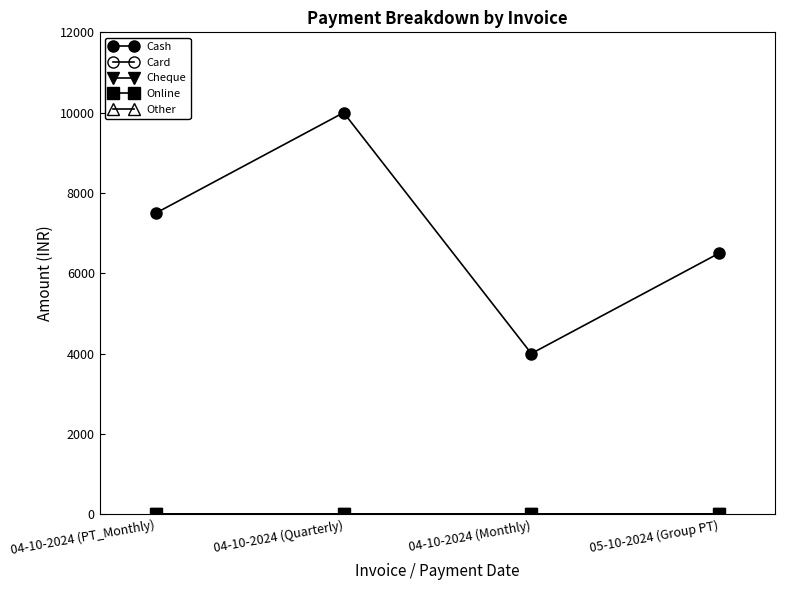

Which series changed the most between 04-10-2024 (PT_Monthly) and 04-10-2024 (Quarterly)?

Cash